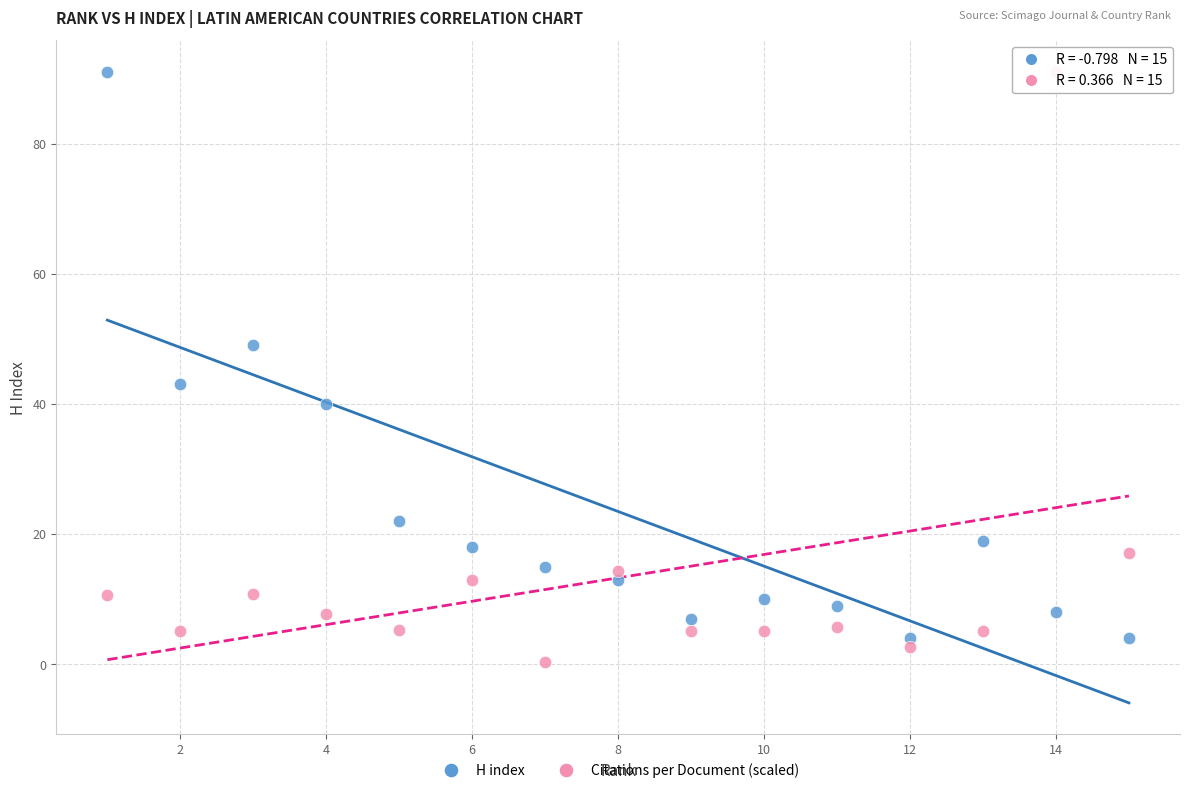

In the Citations per Document (scaled) series, what Y value is closest to 45?

17.1